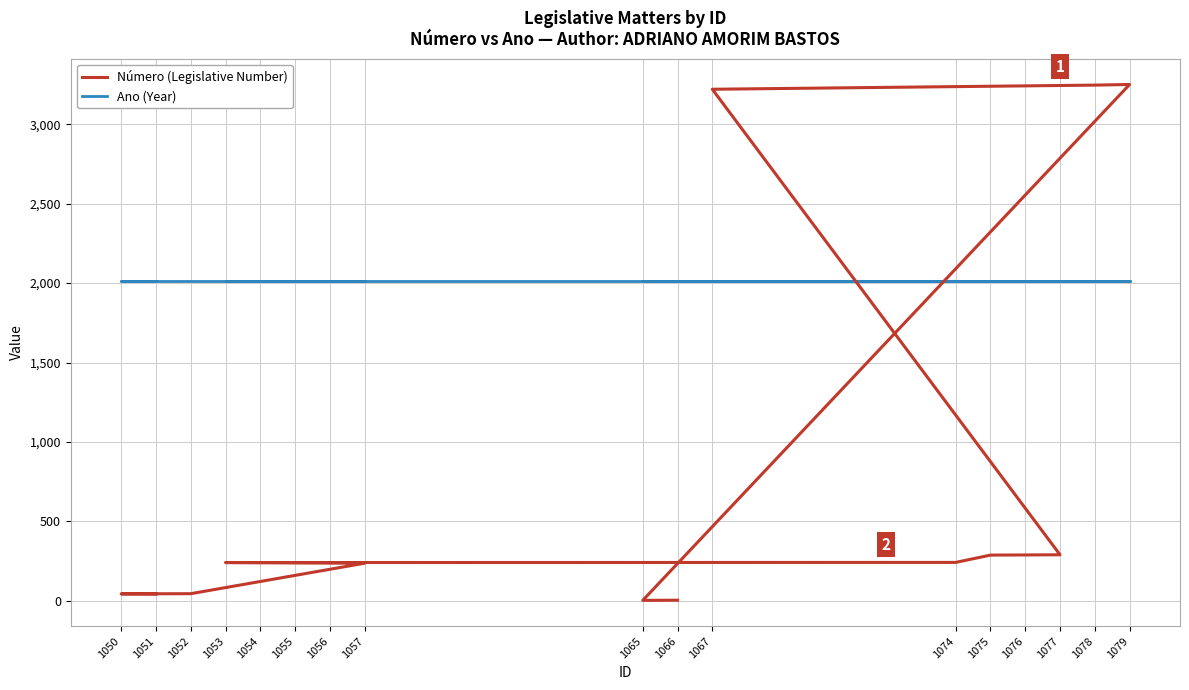

What is the approximate value of Número (Legislative Number) at 1077, to the nearest 10?

290